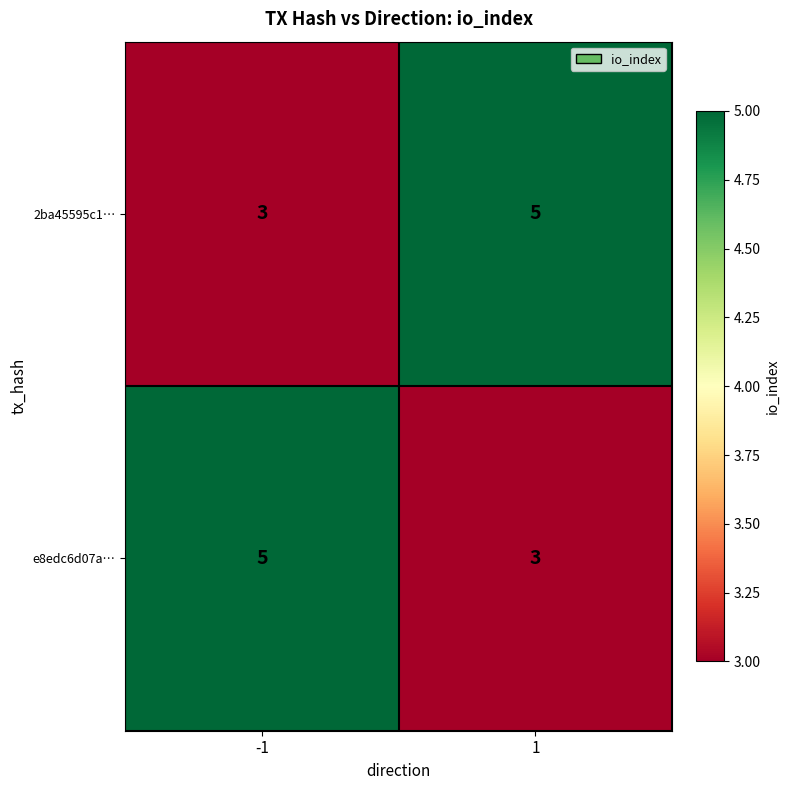

What is the lowest value of the e8edc6d07a… series?

3